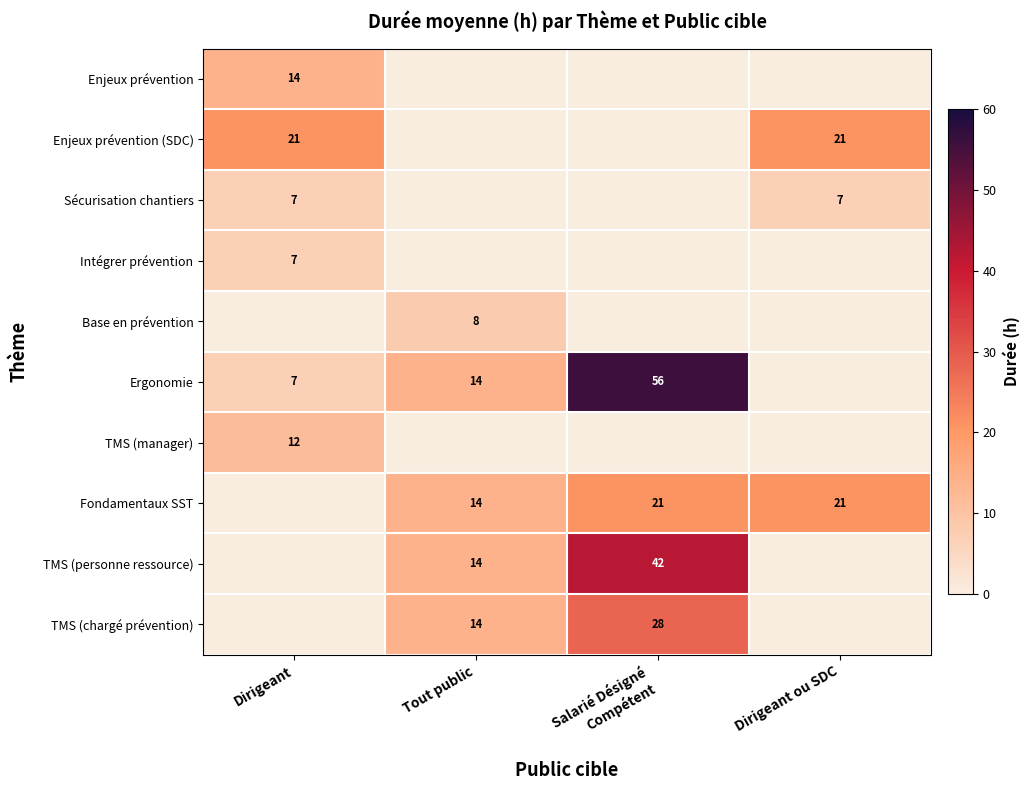

Is it true that Enjeux prévention (SDC) equals 7 at Dirigeant ou SDC?

False